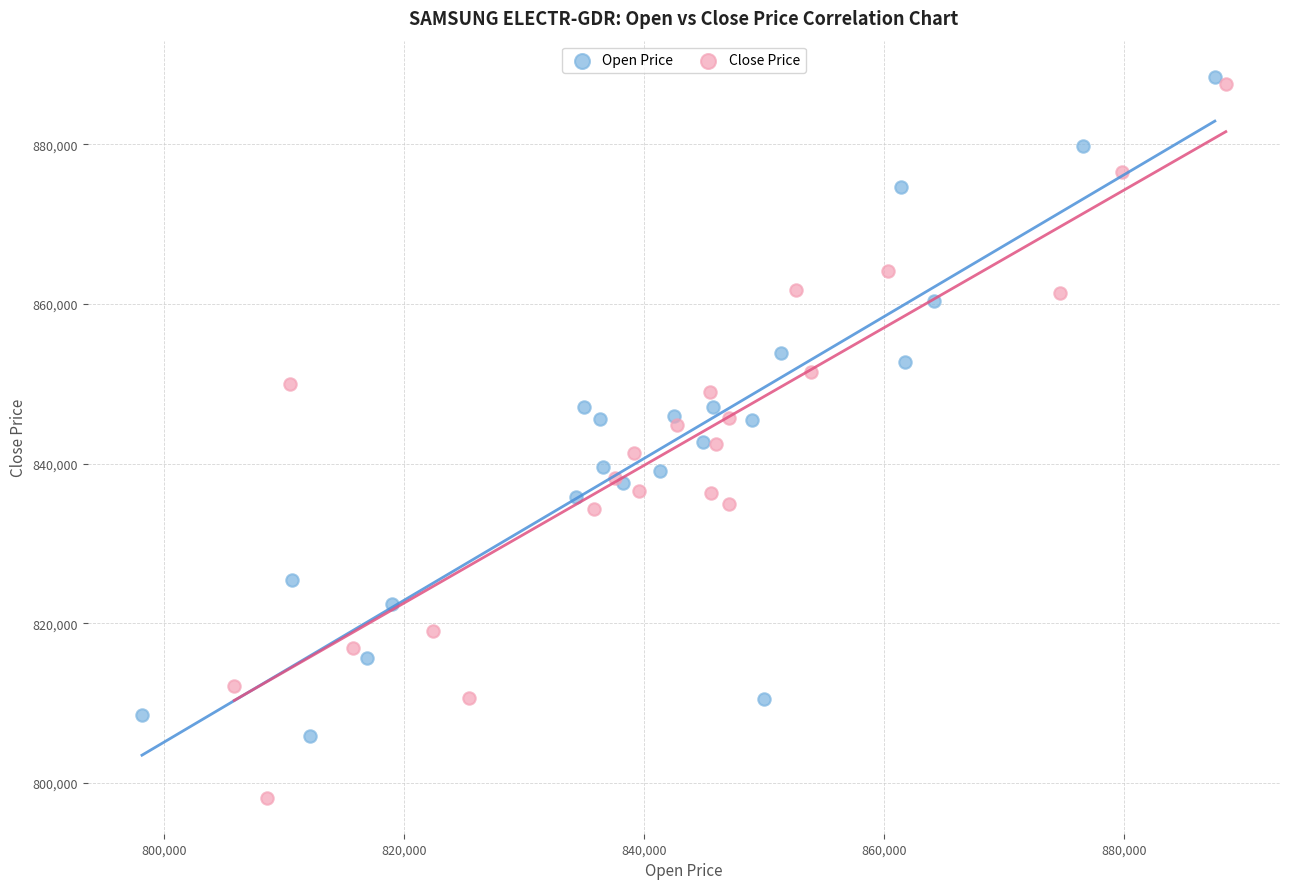

Which series reaches the minimum Y coordinate?

Close Price